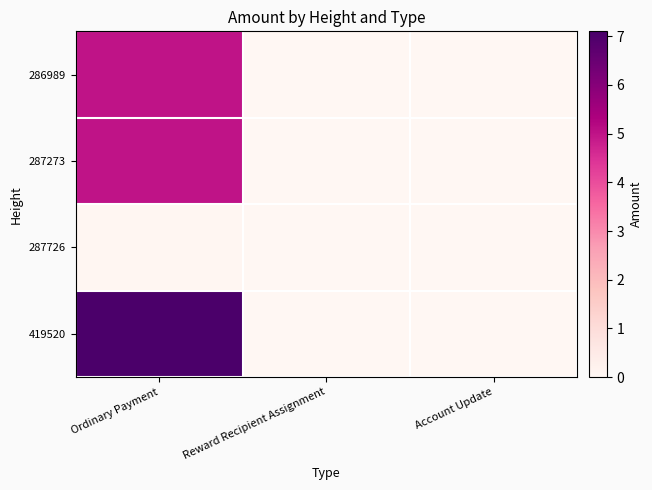

True or false: Account Update has a value of 0.0 at 2.

True